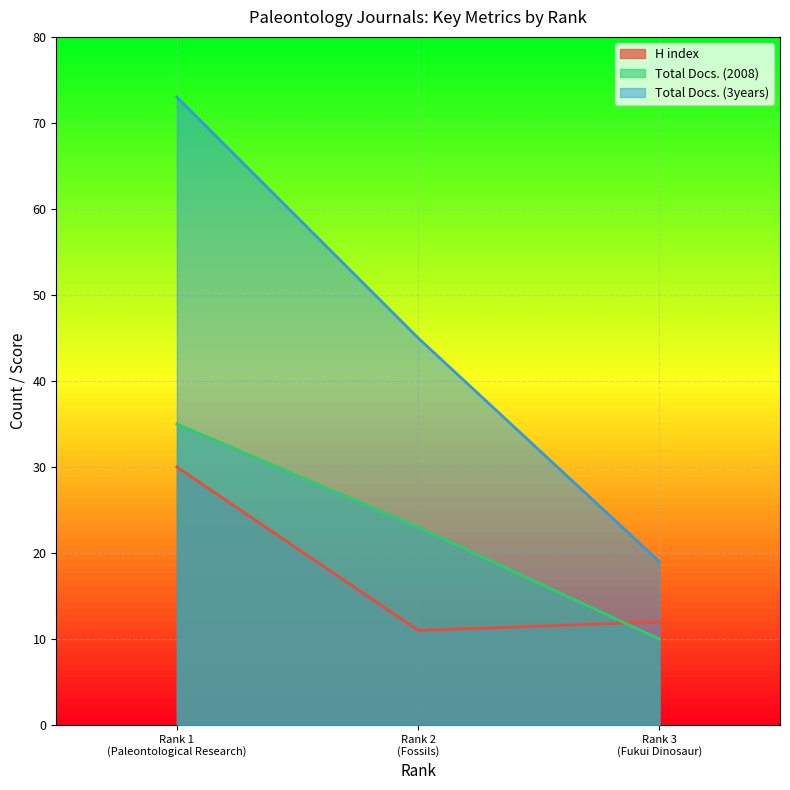

What is the value of the Total Docs. (2008) point at the 1st from the left?

35